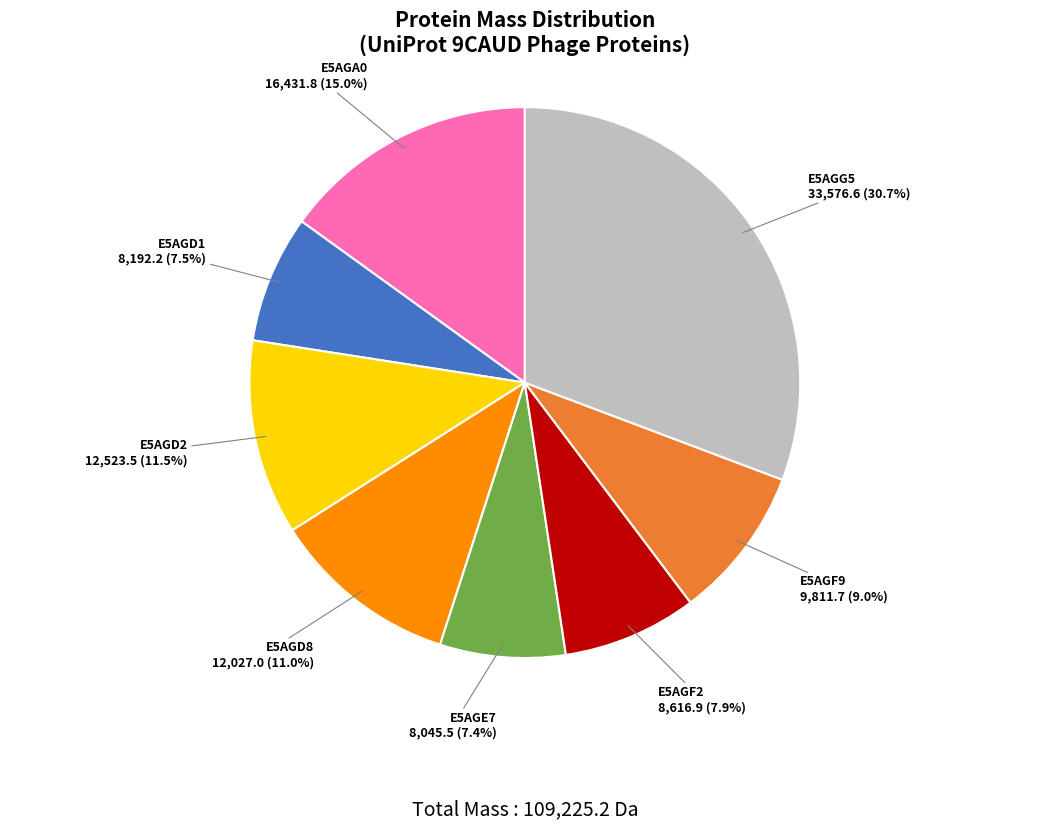

What is the ratio of the value at E5AGF2 to the value at E5AGG5?

0.3